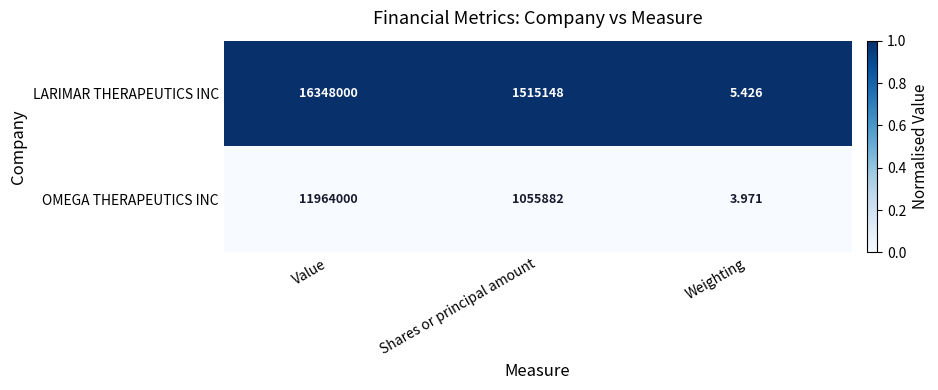

At which label does OMEGA THERAPEUTICS INC first exceed 1055882?

Value